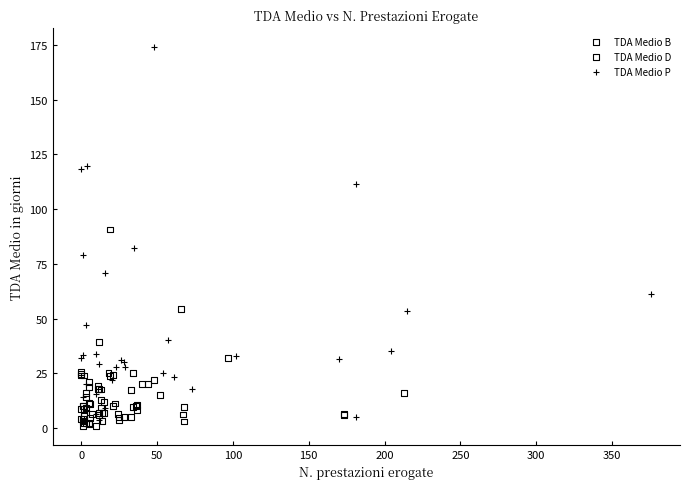

What are all the series names shown in the legend?

TDA Medio B, TDA Medio D, TDA Medio P